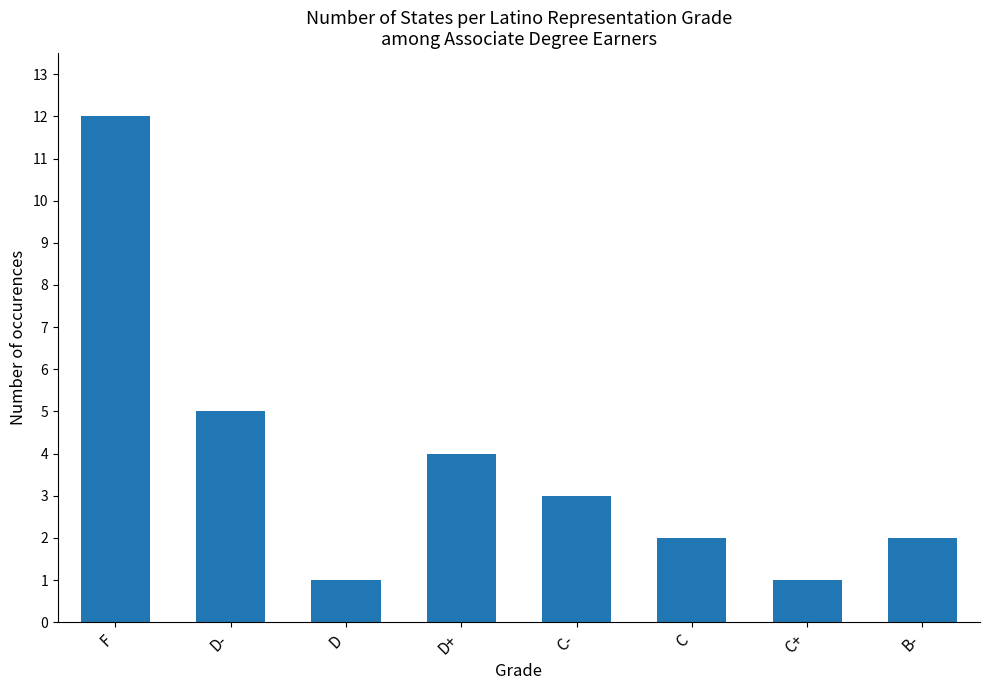

What is the sum of the values at B- and D-?

7